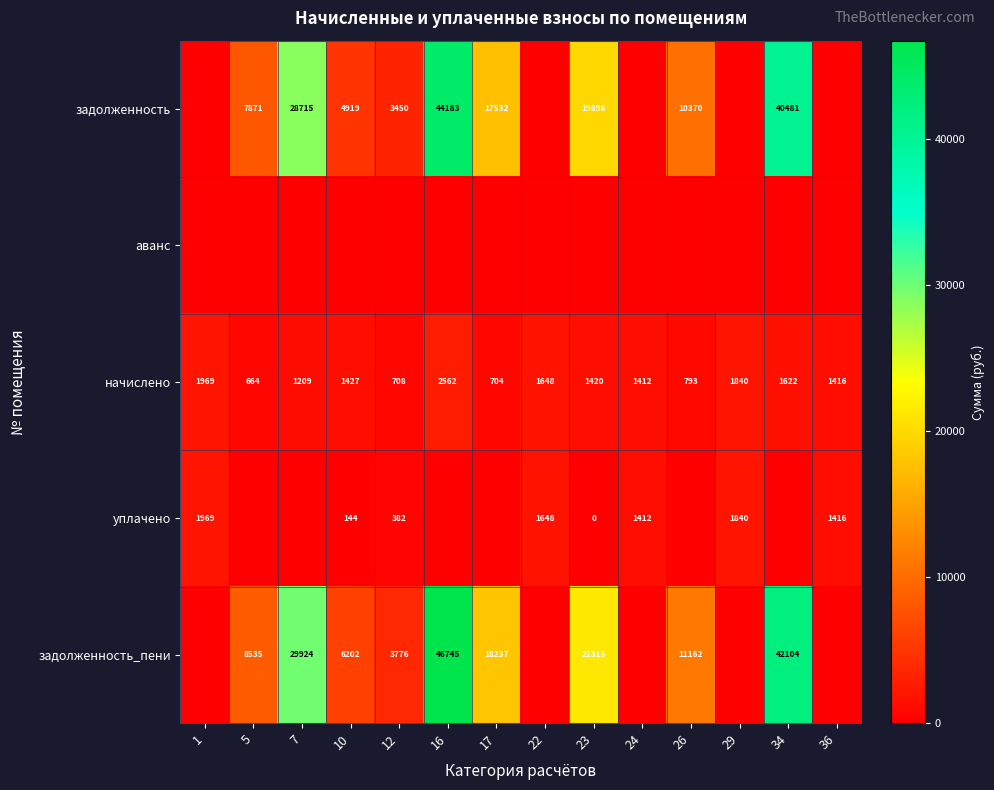

At which label does начислено reach its peak?

16